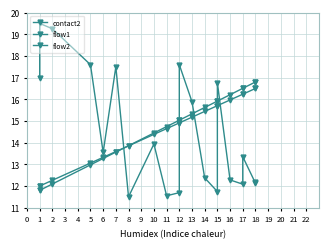

True or false: flow1 and contact2 cross at least once.

True